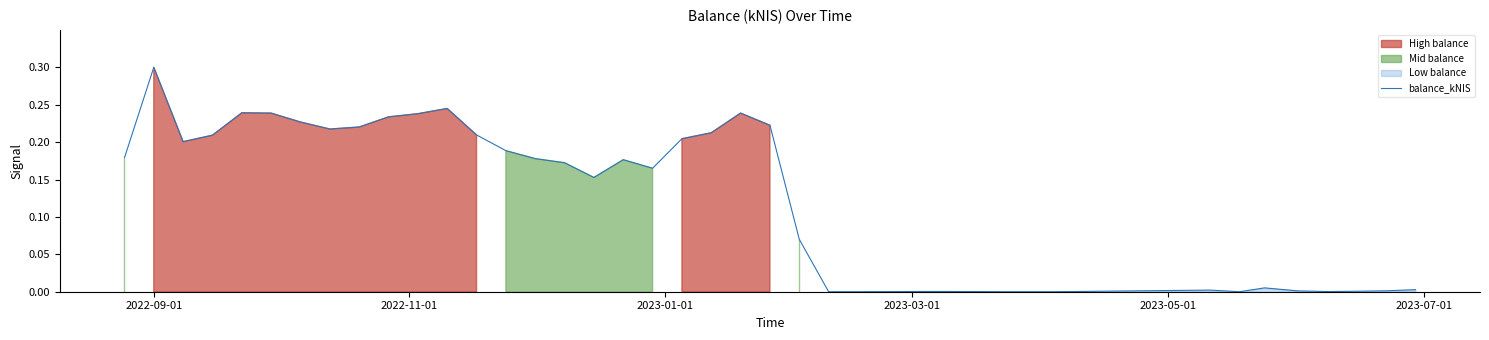

What is the maximum value for balance_kNIS?

0.3